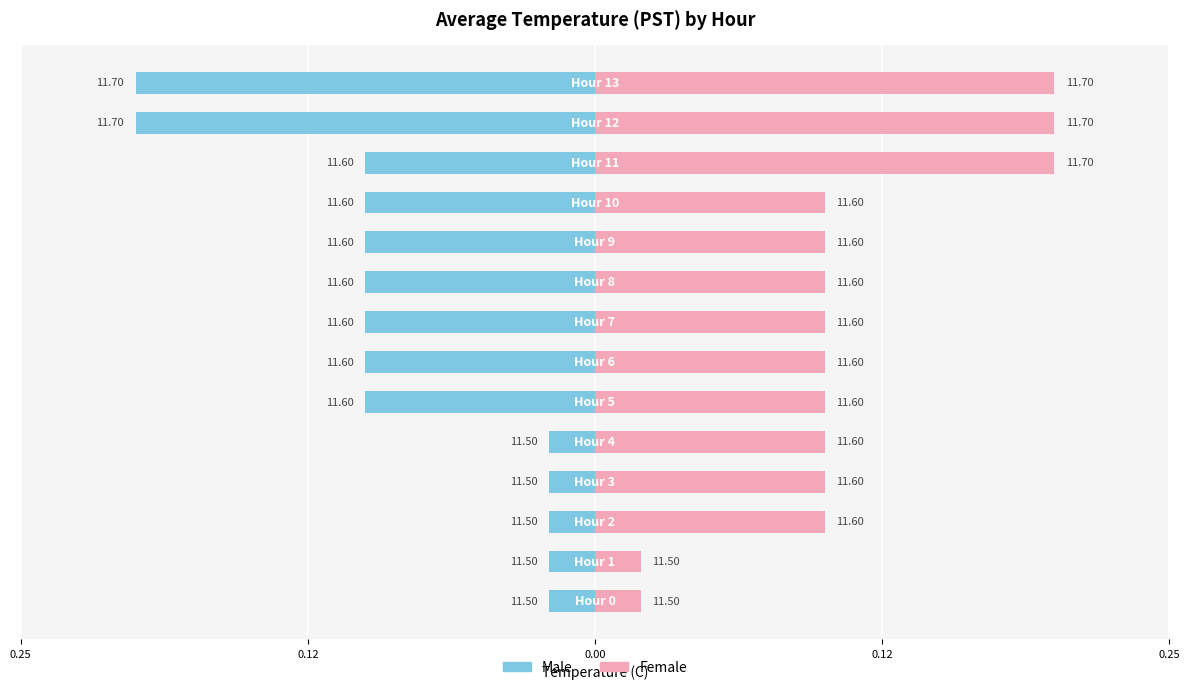

Which category has the highest value in the Female series?

11